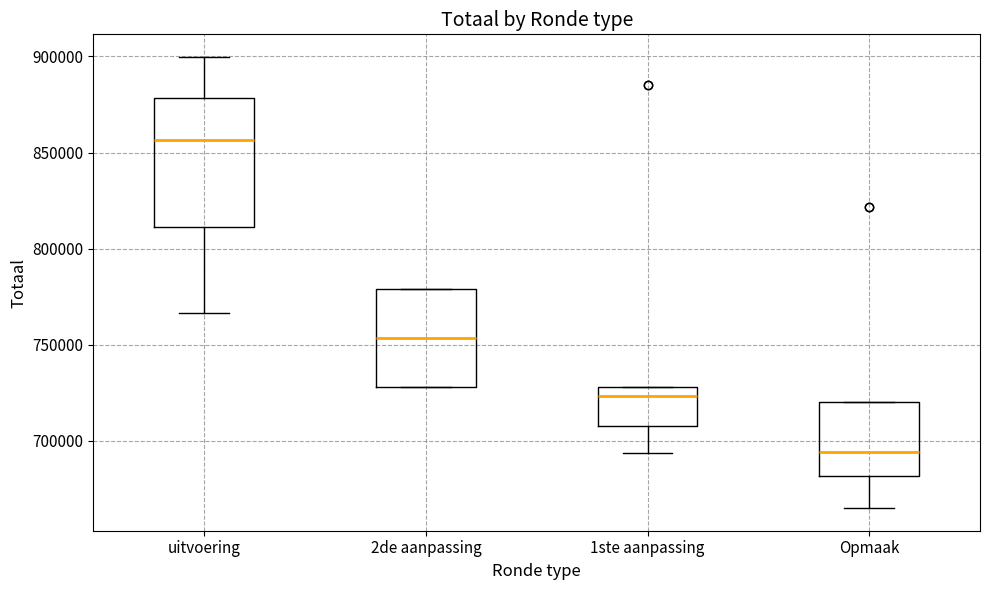

Reading left to right, transcribe this box plot: for each box, give where its median line is, the range the box spans, and where its two whiskers end, as read against the y-axis. The values are not printed on the chart, so give them approximately, as read against the axis.

uitvoering: median 855000, box 810000 to 880000, whiskers 765000 to 900000
2de aanpassing: median 755000, box 730000 to 780000, whiskers 730000 to 780000
1ste aanpassing: median 725000, box 710000 to 730000, whiskers 695000 to 730000
Opmaak: median 695000, box 680000 to 720000, whiskers 665000 to 720000